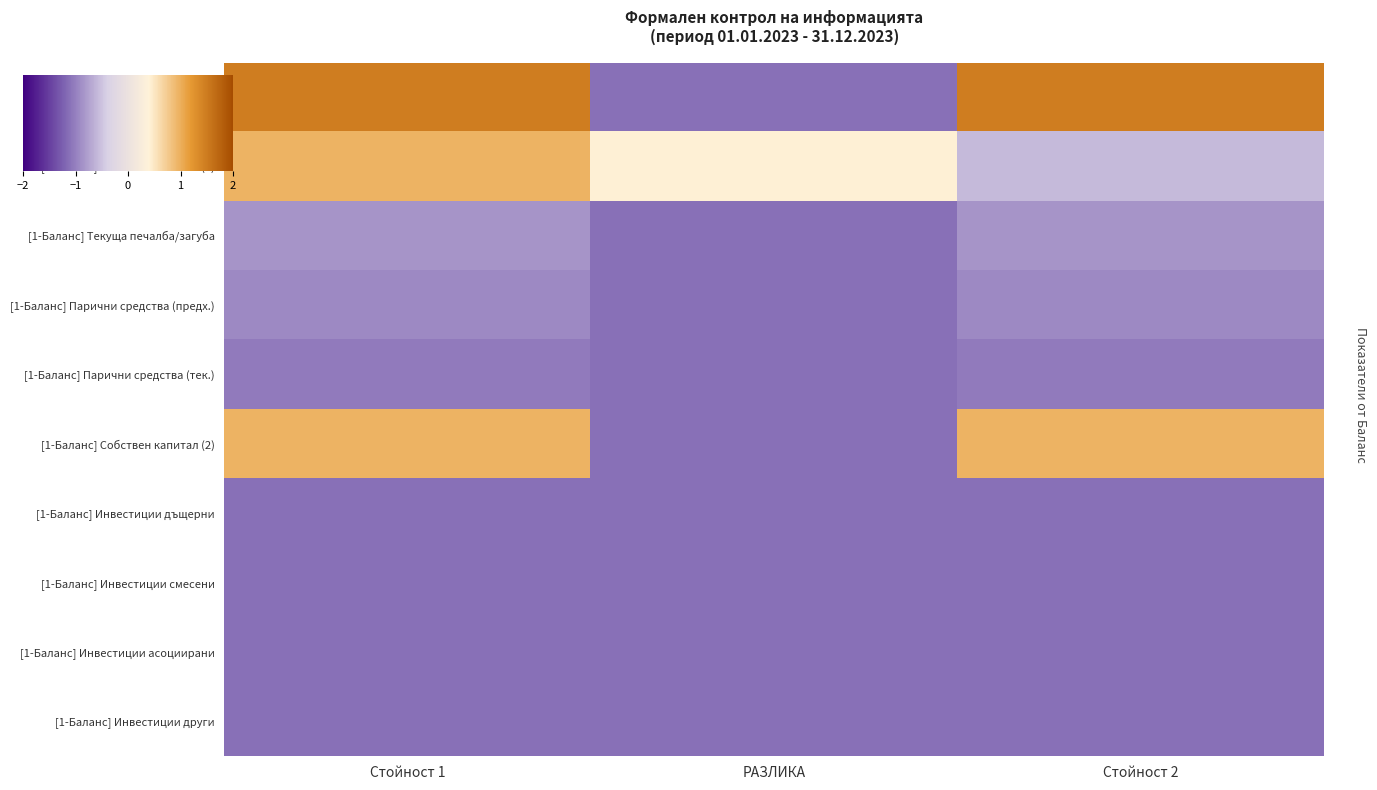

How many values in the [1-Баланс] Общо активи series exceed 1?

2